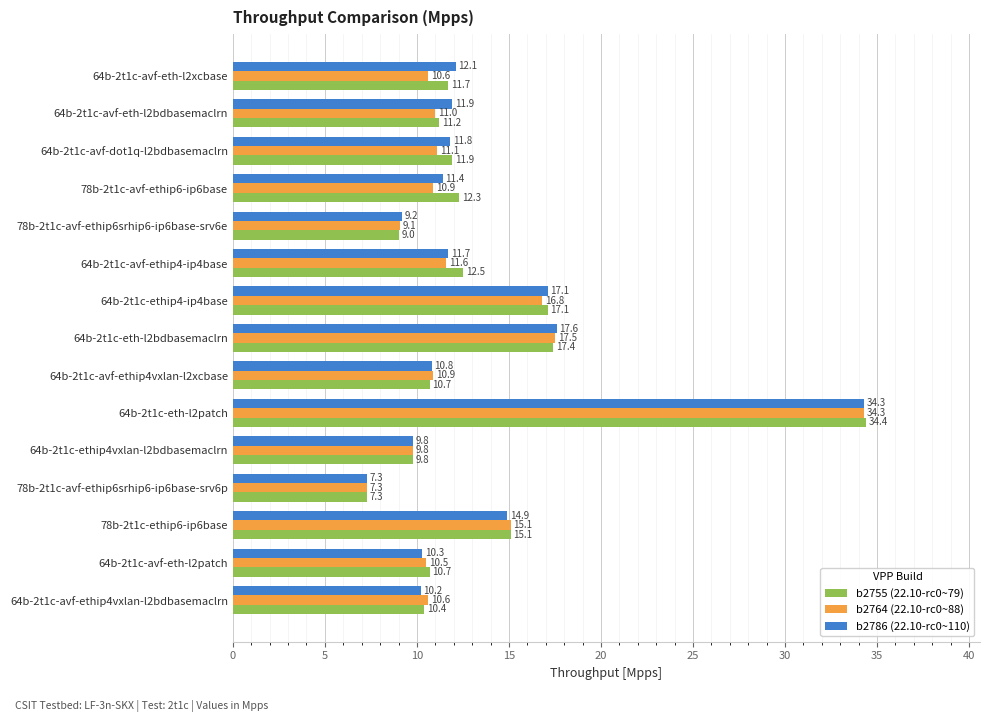

How many values in the b2764 (22.10-rc0~88) series are below 10?

3